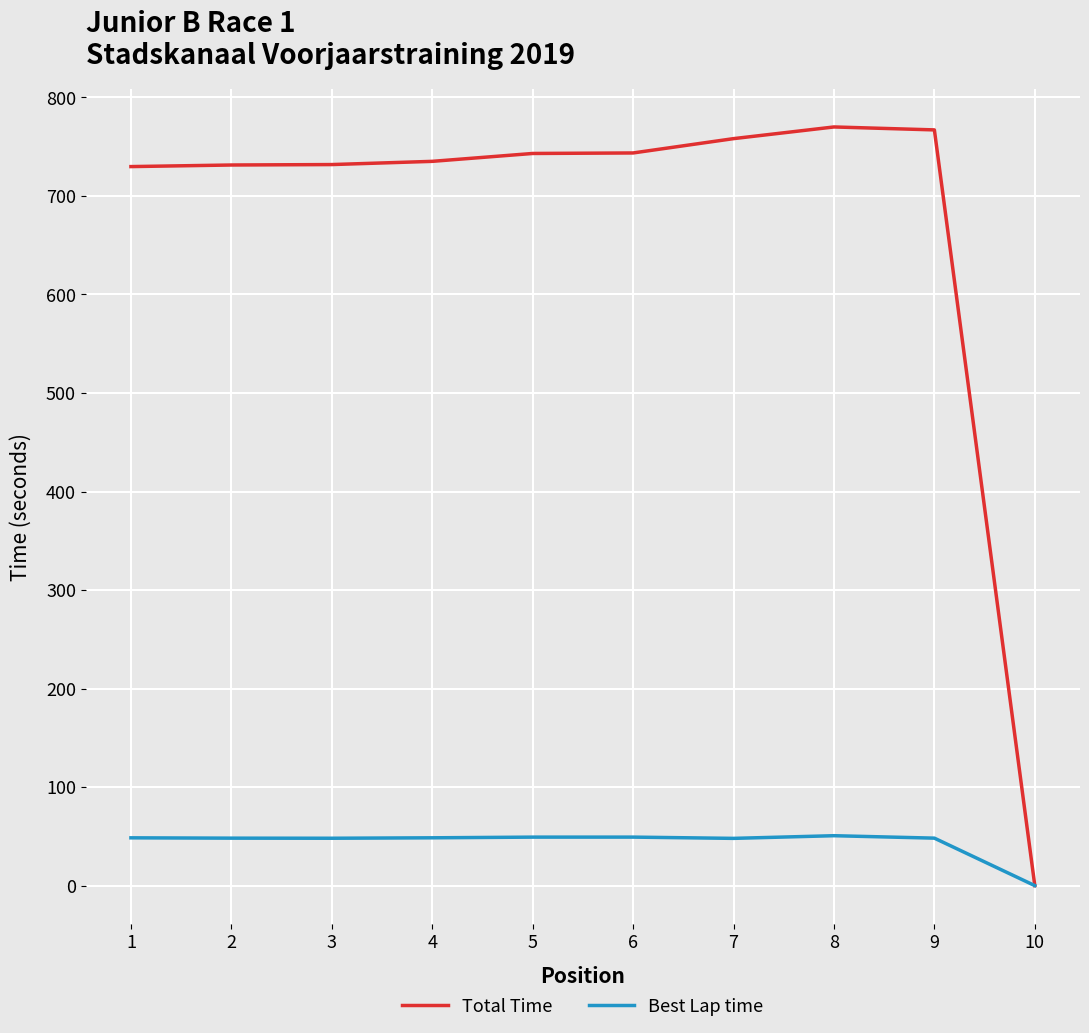

True or false: Best Lap time has more than 0 interior local peaks.

True